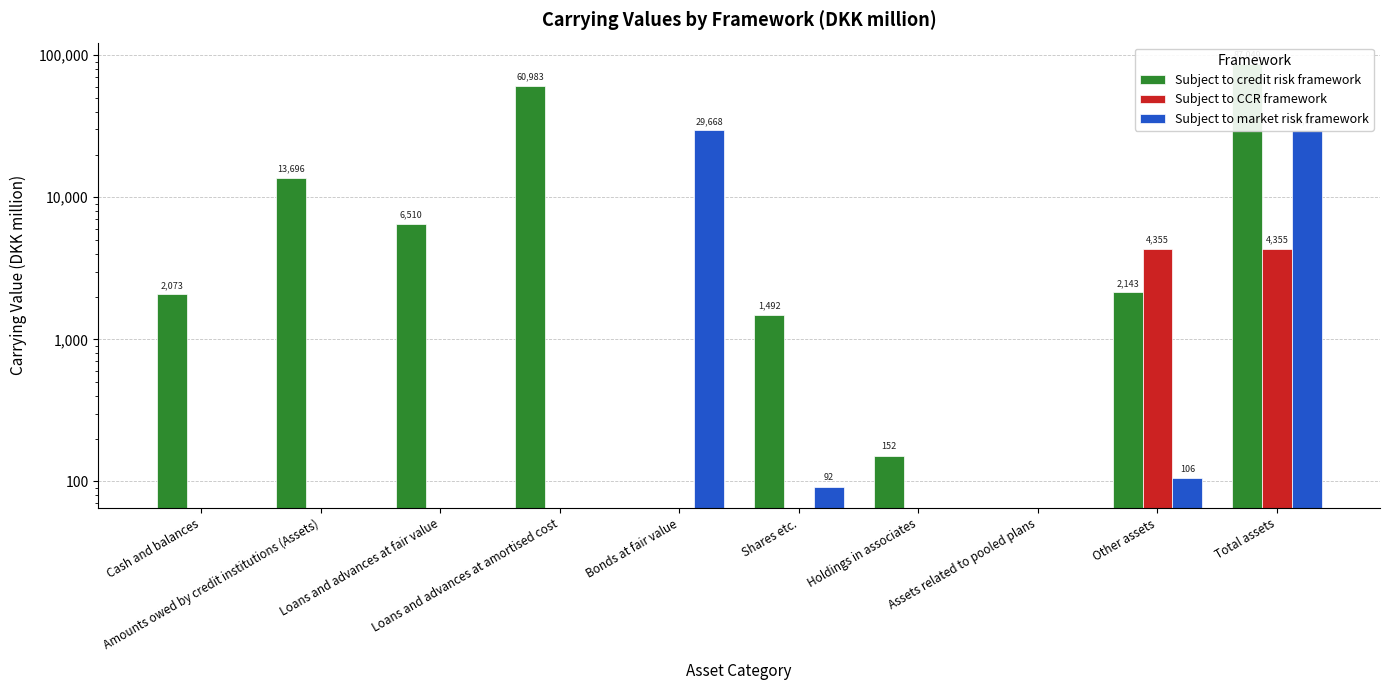

At which category is the sum across all series the highest?

Total assets